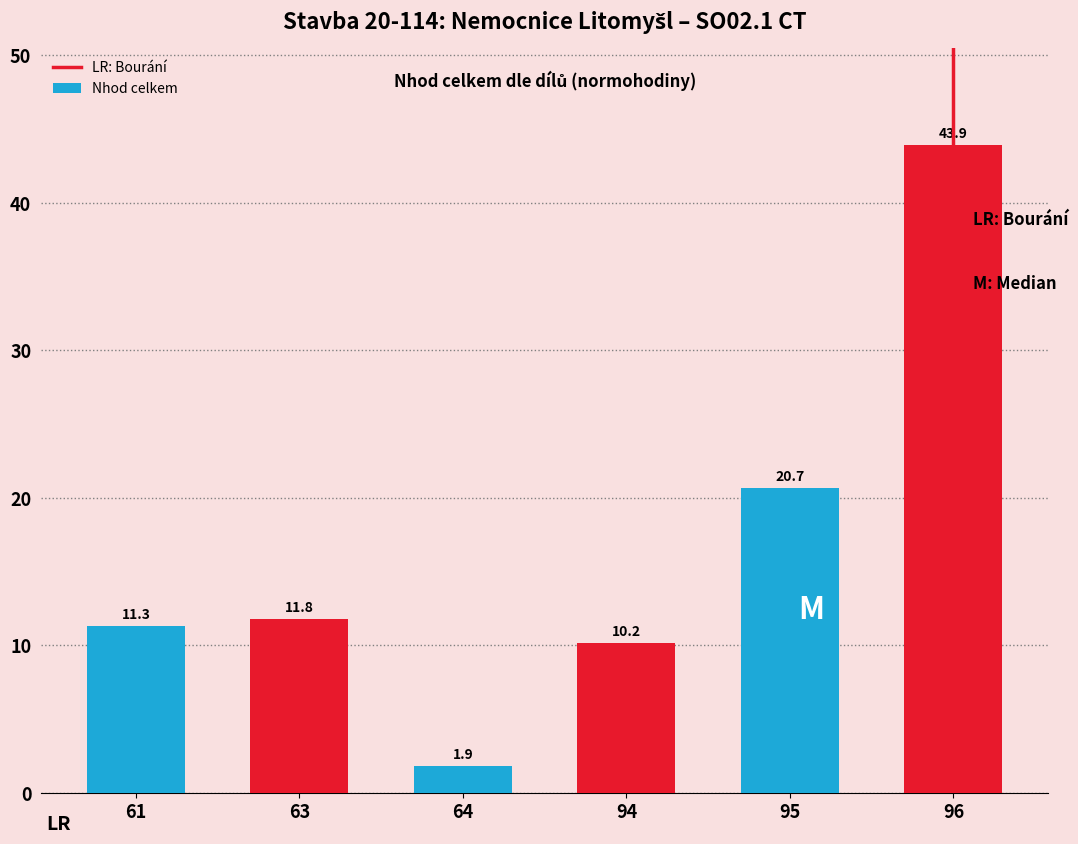

How many bars are there in total?

6